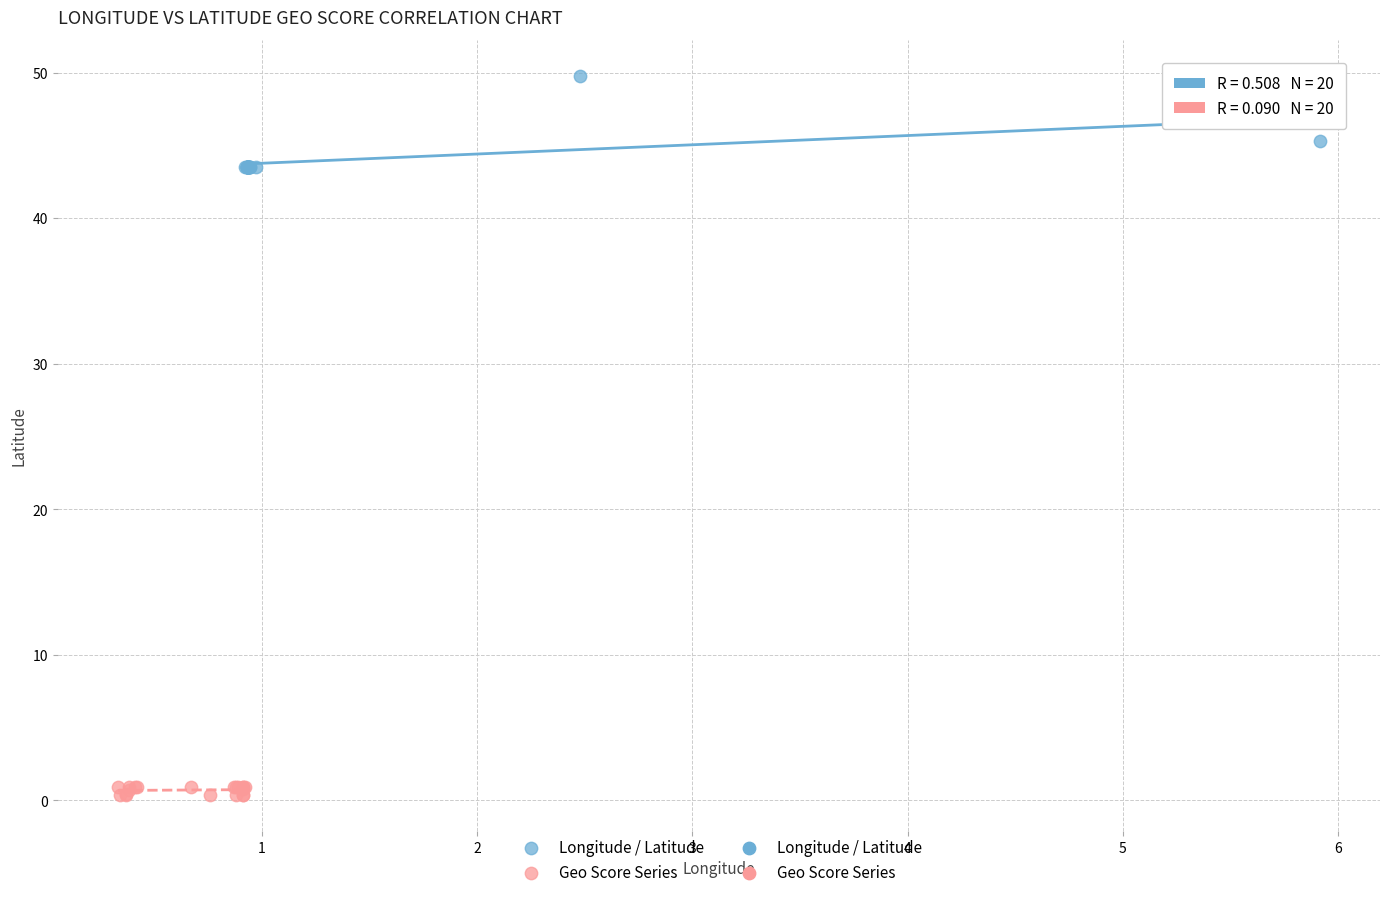

Which series reaches the maximum Y coordinate?

Longitude / Latitude